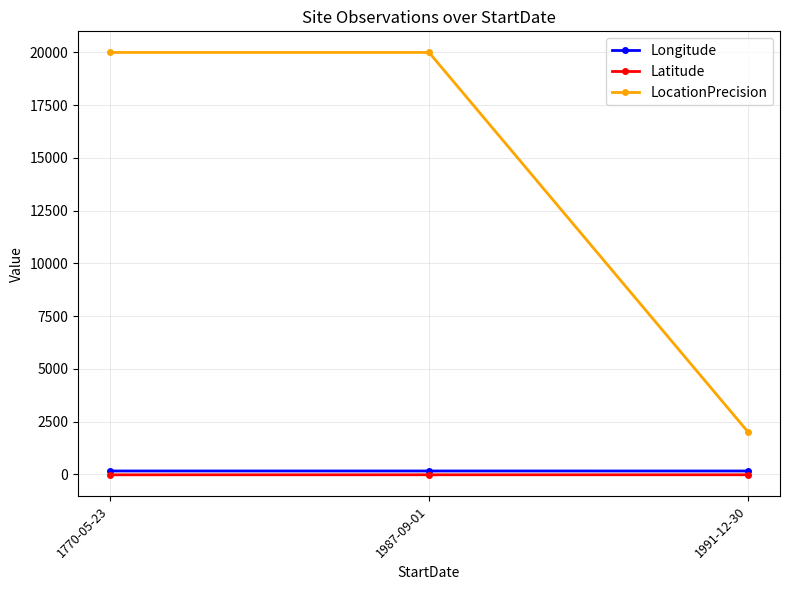

At which label does Longitude first exceed 153?

1770-05-23